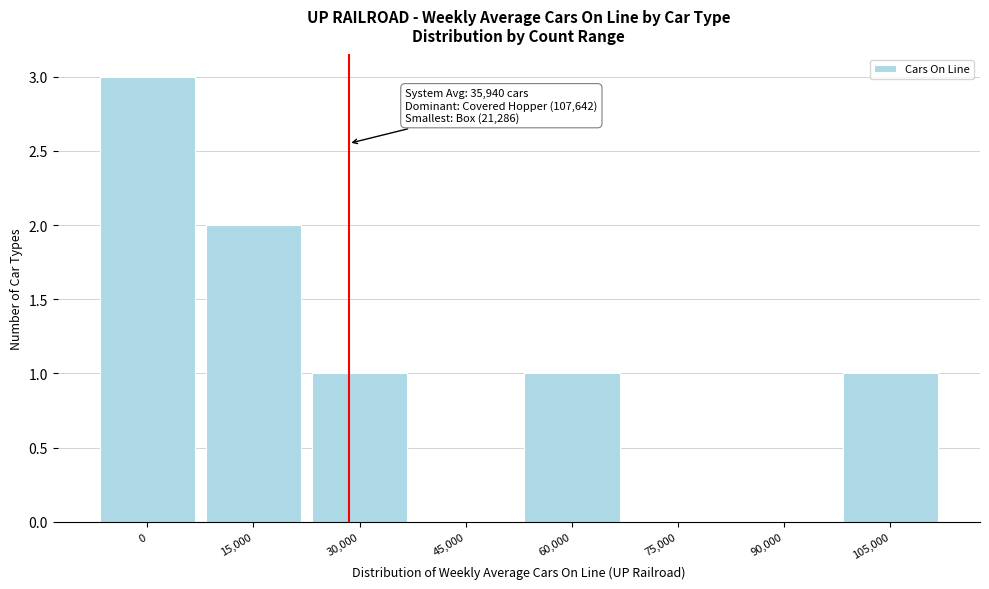

Reading right to left, extract all data points from this chart.

105,000=1	90,000=0	75,000=0	60,000=1	45,000=0	30,000=1	15,000=2	0=3